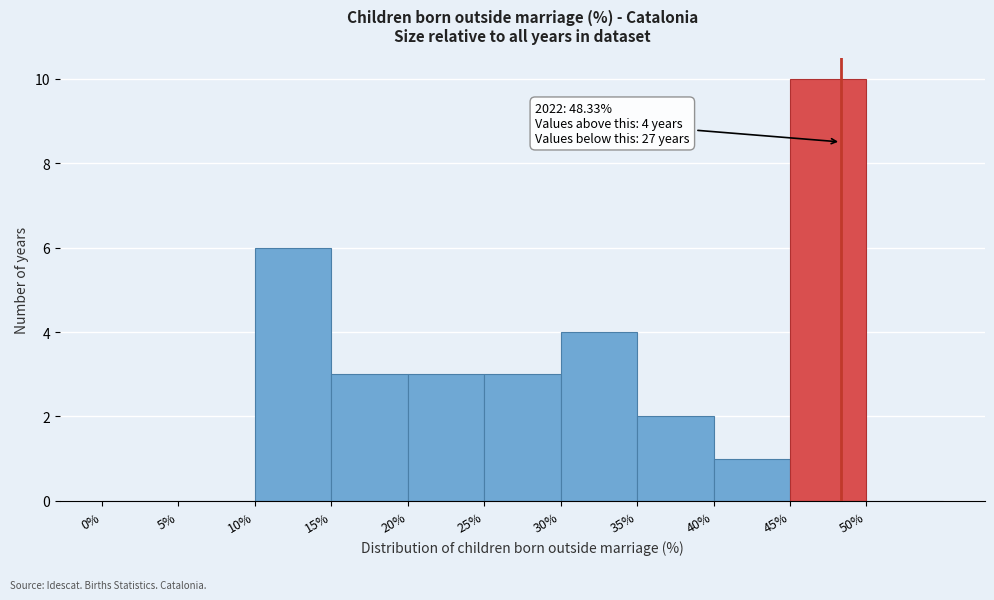

Which range on the x-axis has the tallest bar?

45 to 50